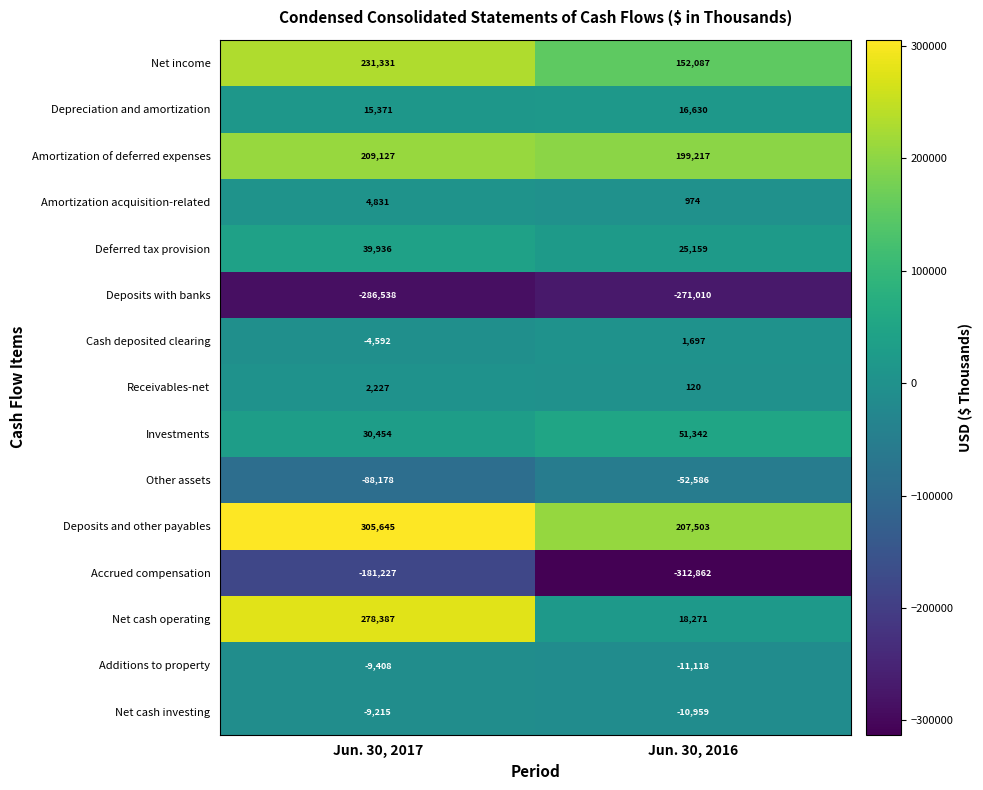

Where is Receivables-net nearest to the value 1173?

Jun. 30, 2016